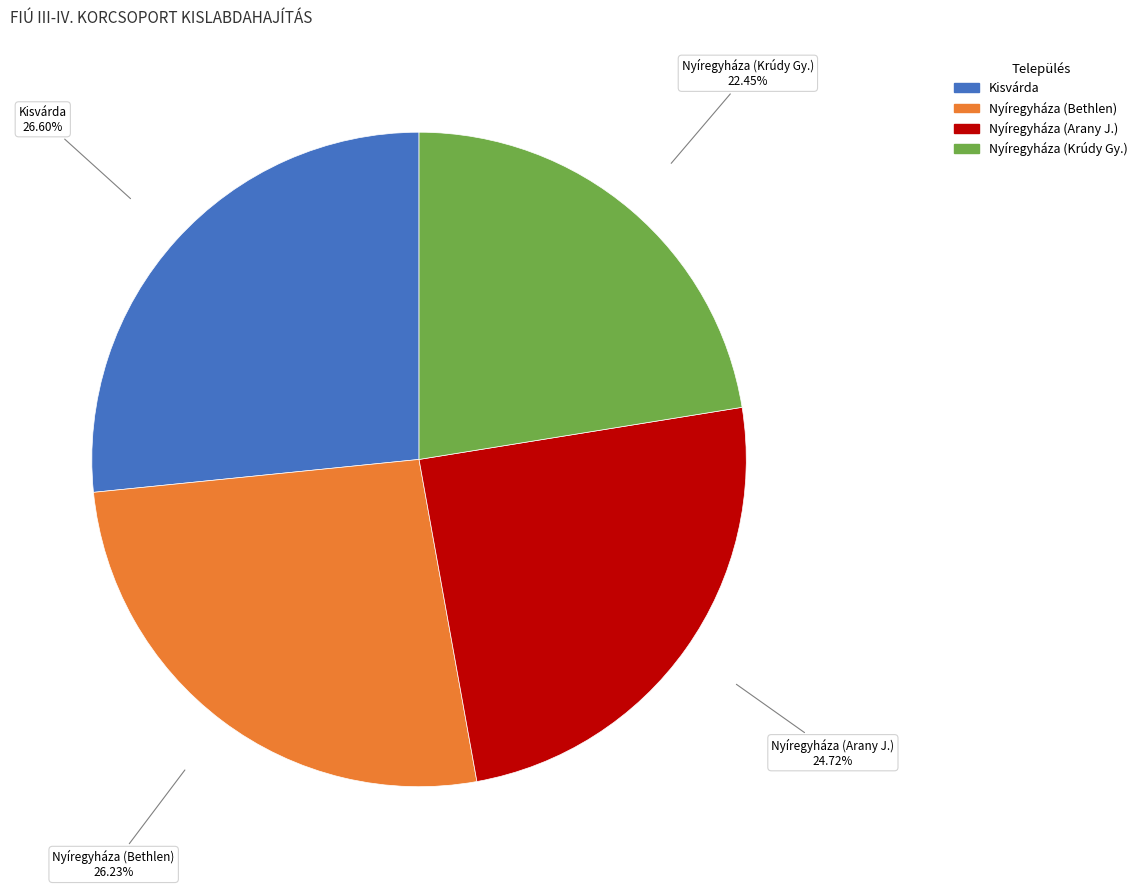

Is the sum of Nyíregyháza (Krúdy Gy.) and Kisvárda greater than half?

No